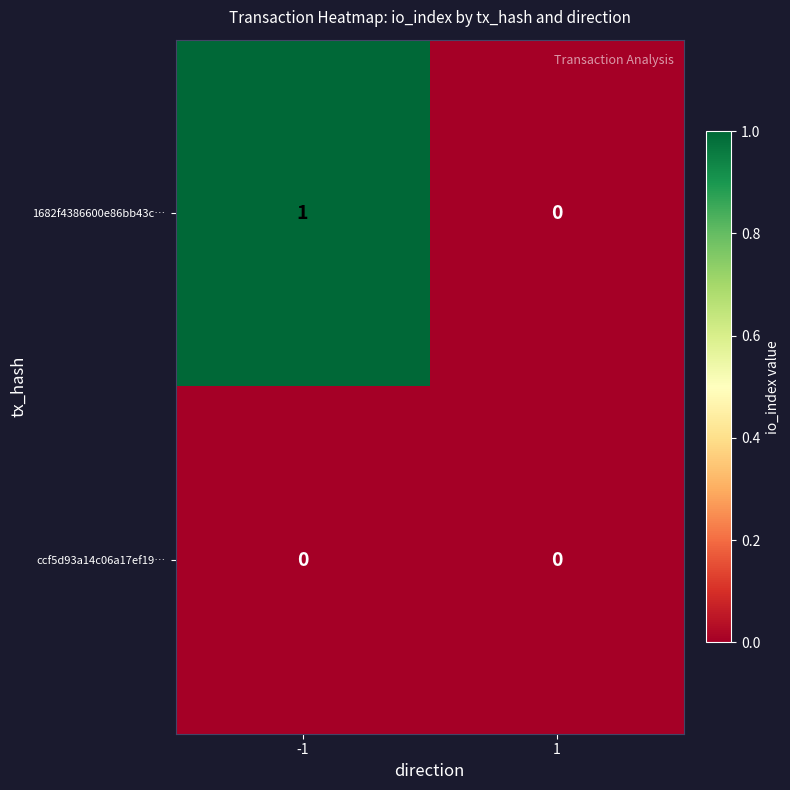

Which series has the largest total across all categories?

1682f4386600e86bb43c…